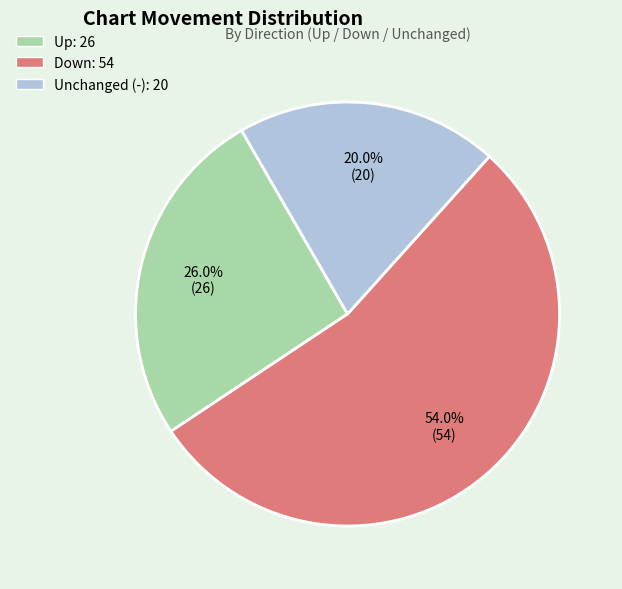

Is there a majority slice in this chart?

Yes